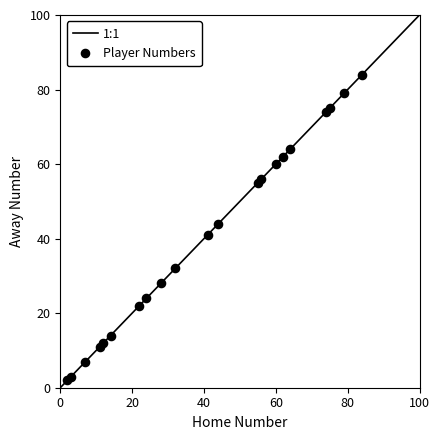

What is the range of Y values (max minus min)?

82